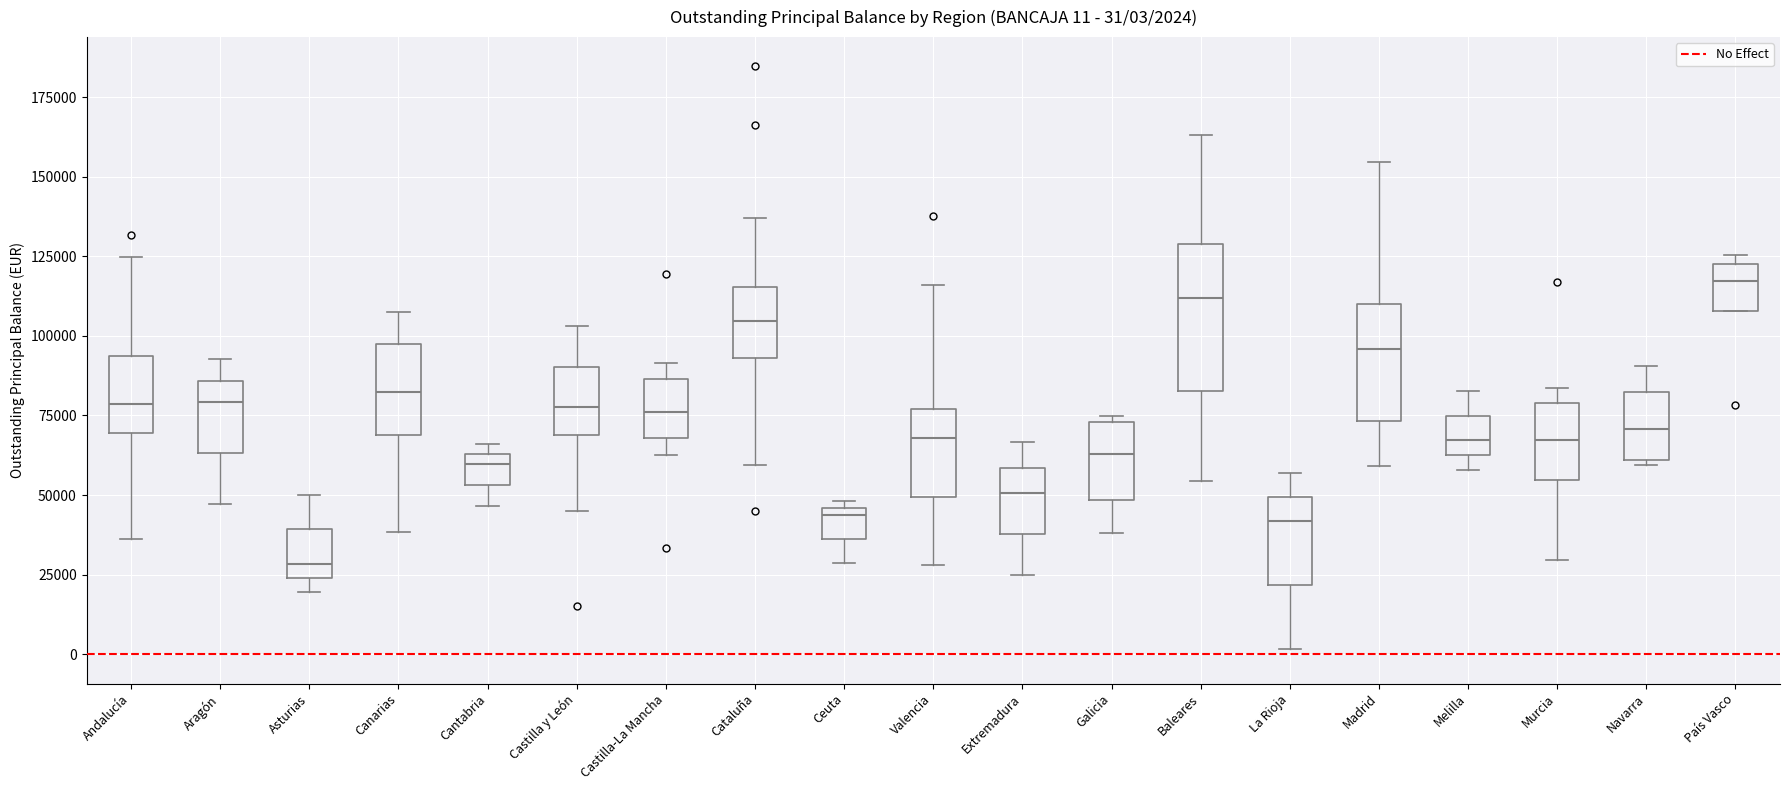

Which box's median line is the highest?

País Vasco